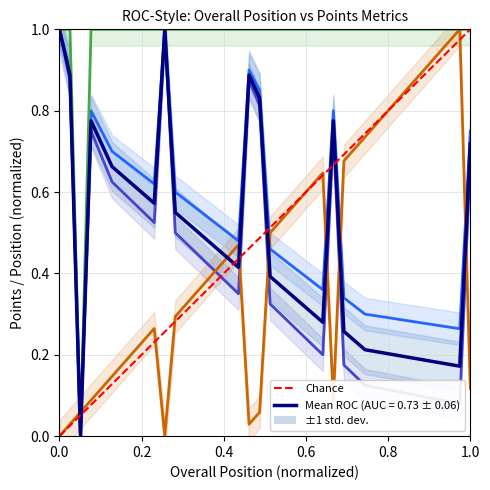

What is the difference between the maximum and minimum values in the Performance Points series?

1.0